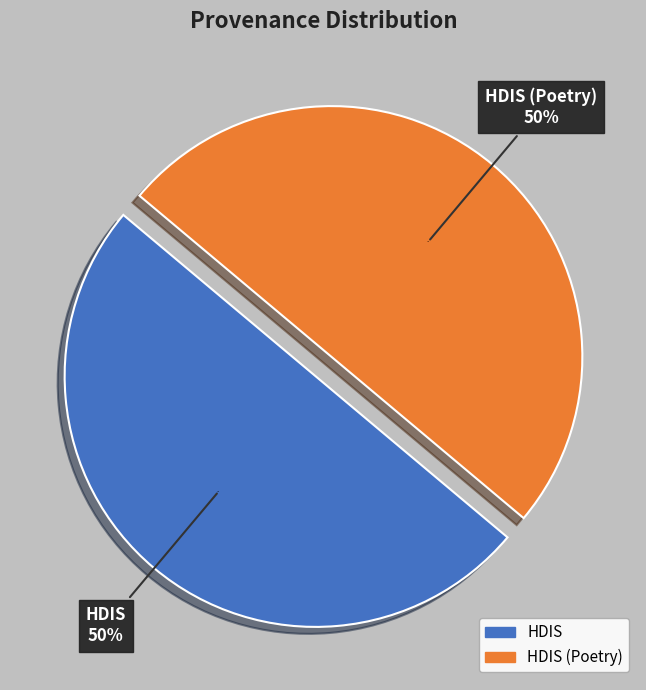

How many slices are in this pie chart?

2